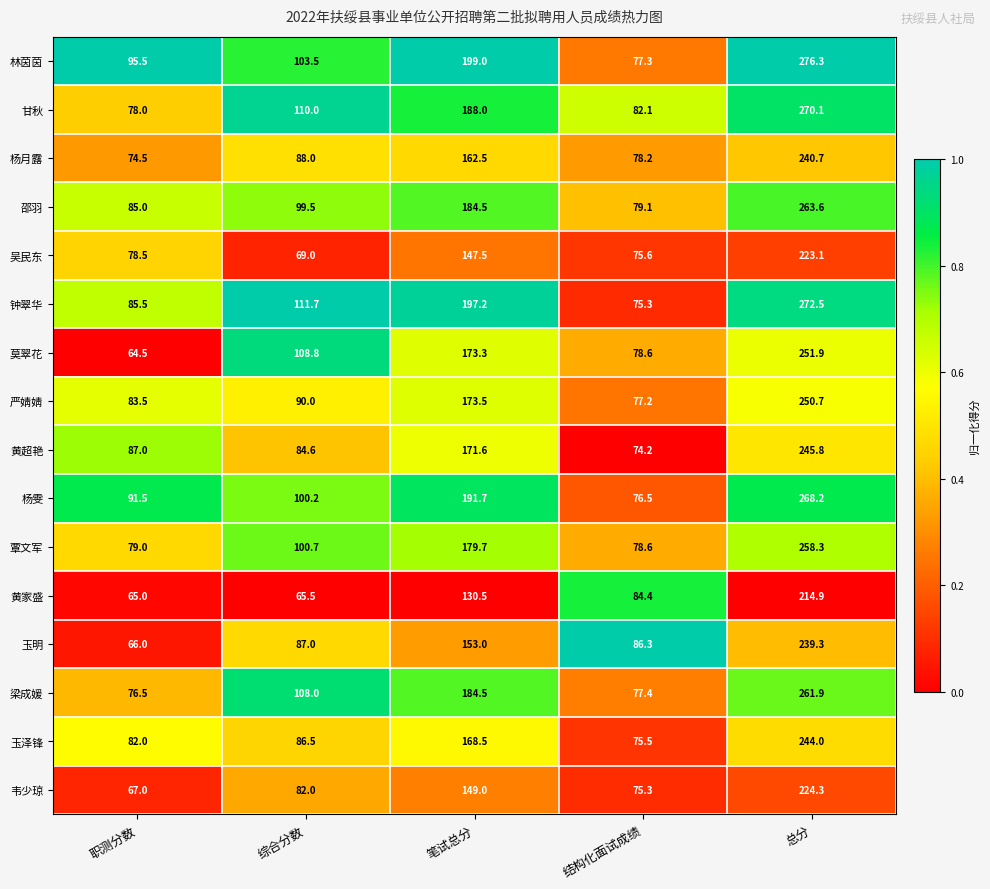

Which category has the highest value across all series?

总分